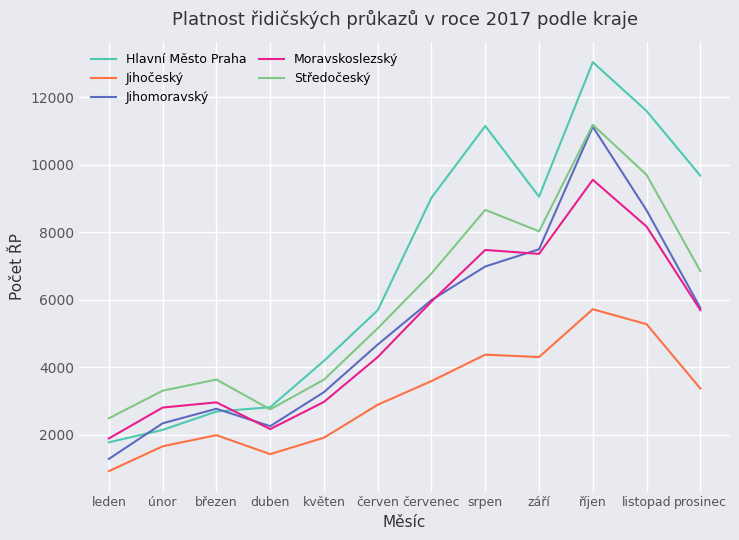

What are all the series names shown in the legend?

Hlavní Město Praha, Jihočeský, Jihomoravský, Moravskoslezský, Středočeský